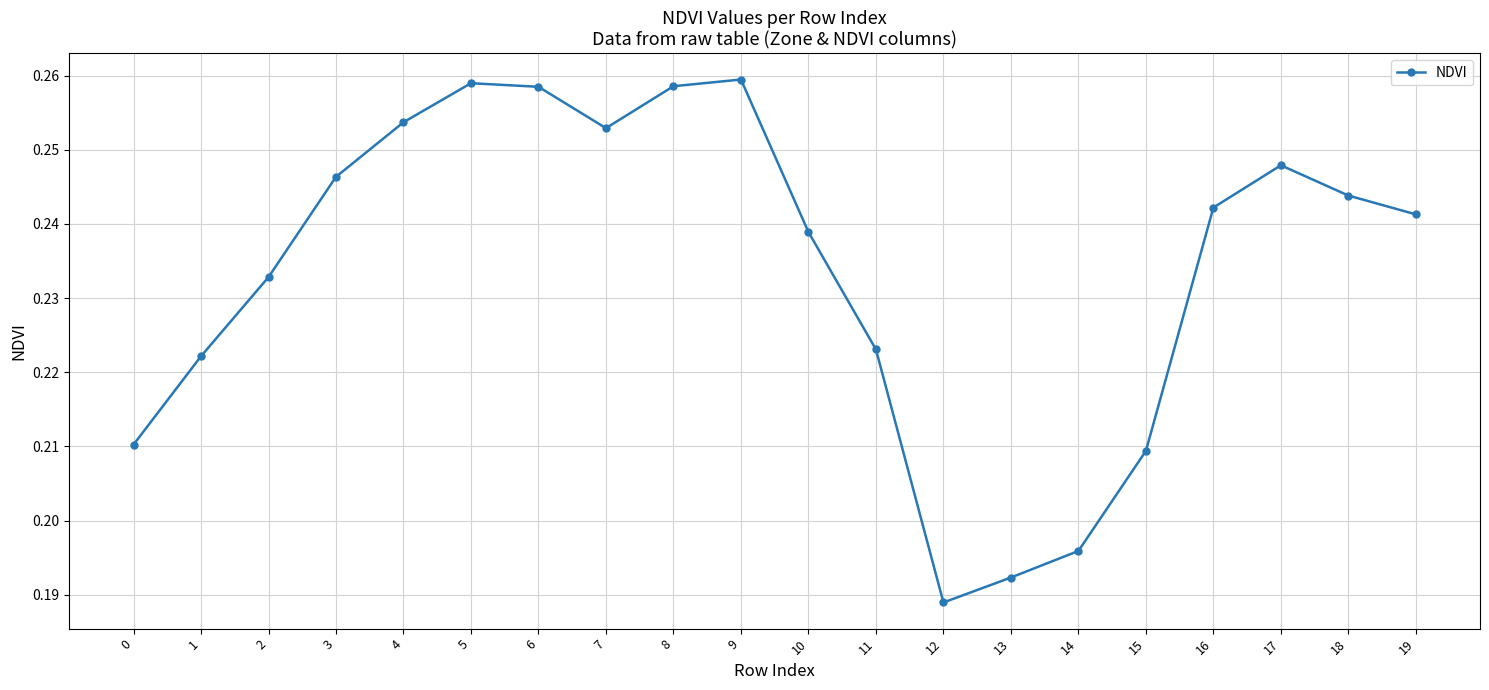

How many points are higher than both their immediate neighbors (excluding endpoints)?

3